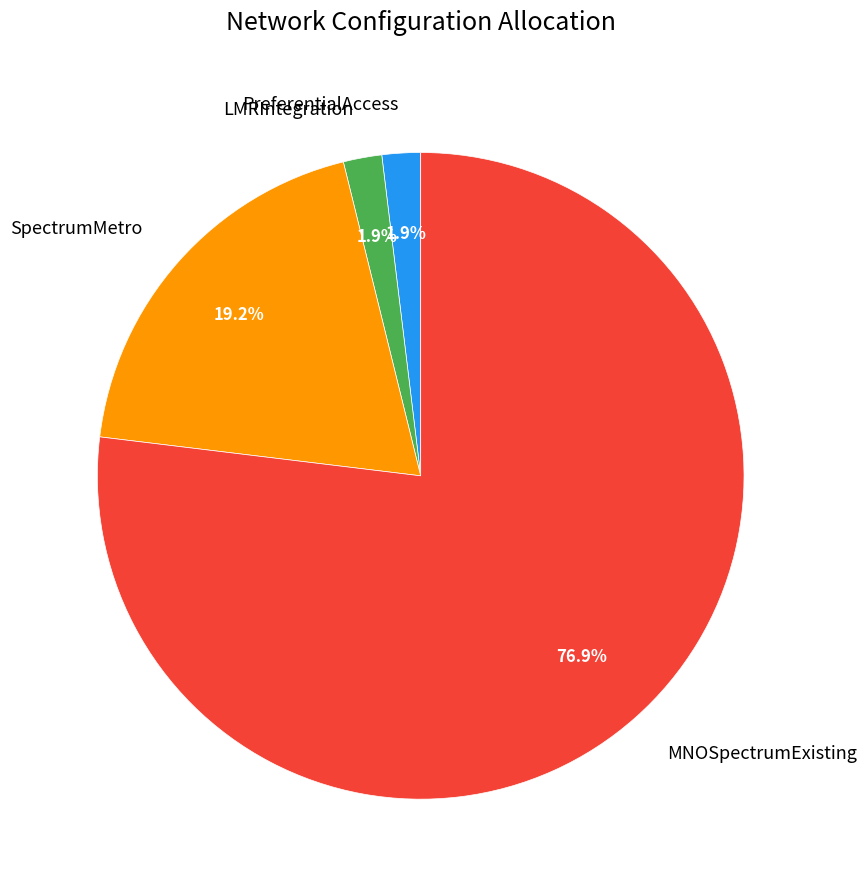

Which category has the biggest portion of the pie?

MNOSpectrumExisting